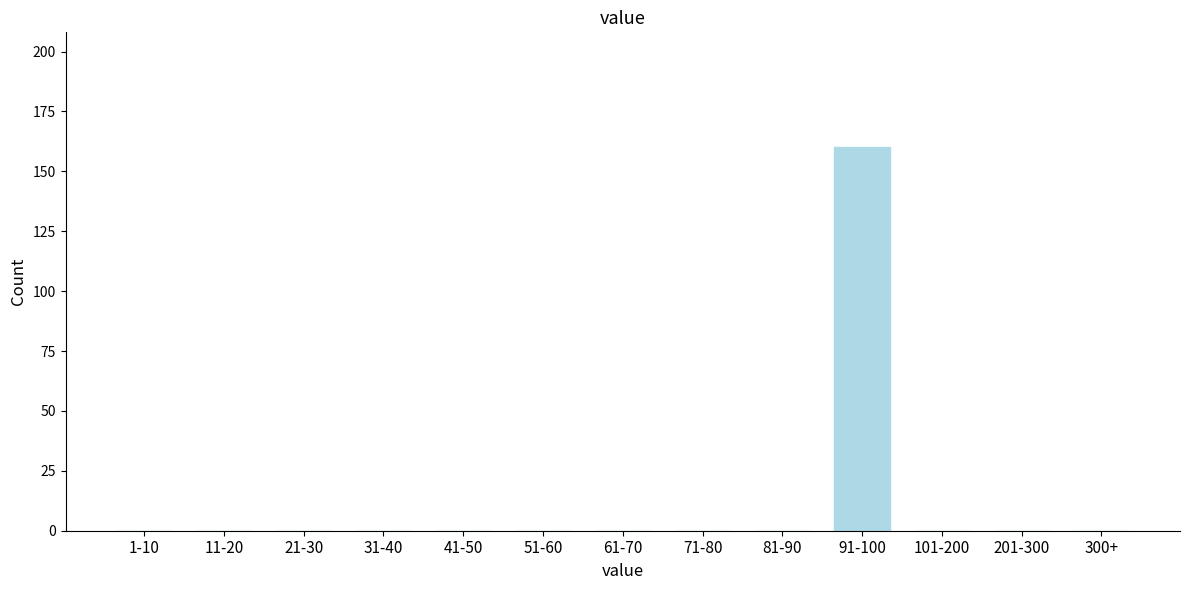

Reading left to right, list all the values displayed in this chart.

1-10=0	11-20=0	21-30=0	31-40=0	41-50=0	51-60=0	61-70=0	71-80=0	81-90=0	91-100=160	101-200=0	201-300=0	300+=0